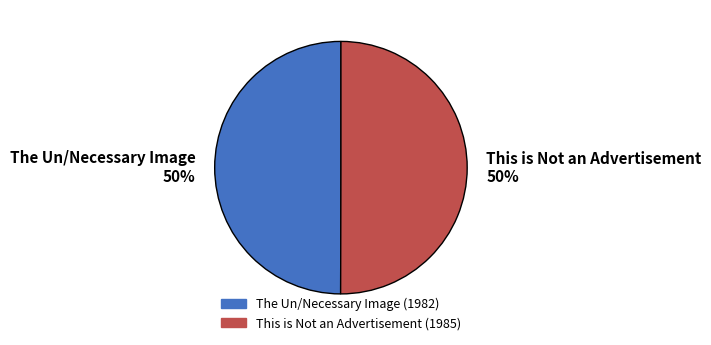

To the nearest percent, what portion does This is Not an Advertisement represent?

50%